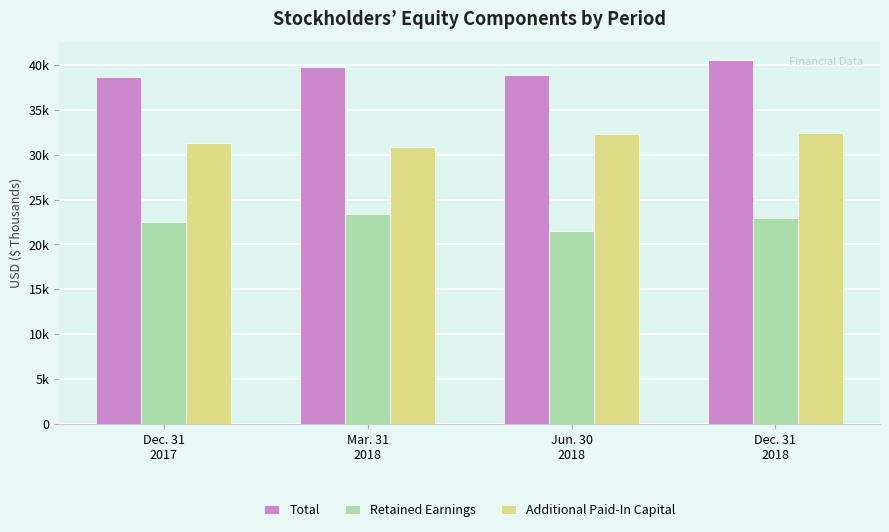

Are the bars horizontal?

No